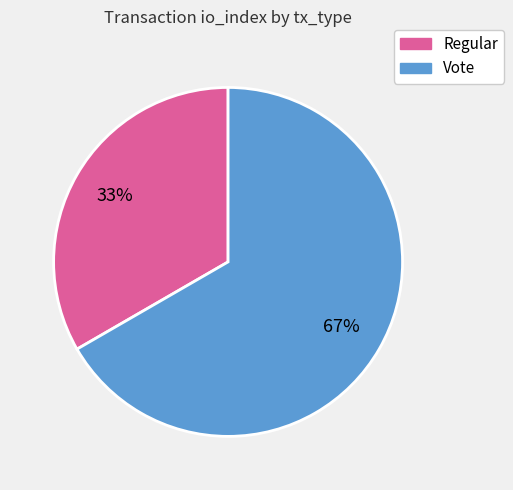

What is the majority slice?

Vote